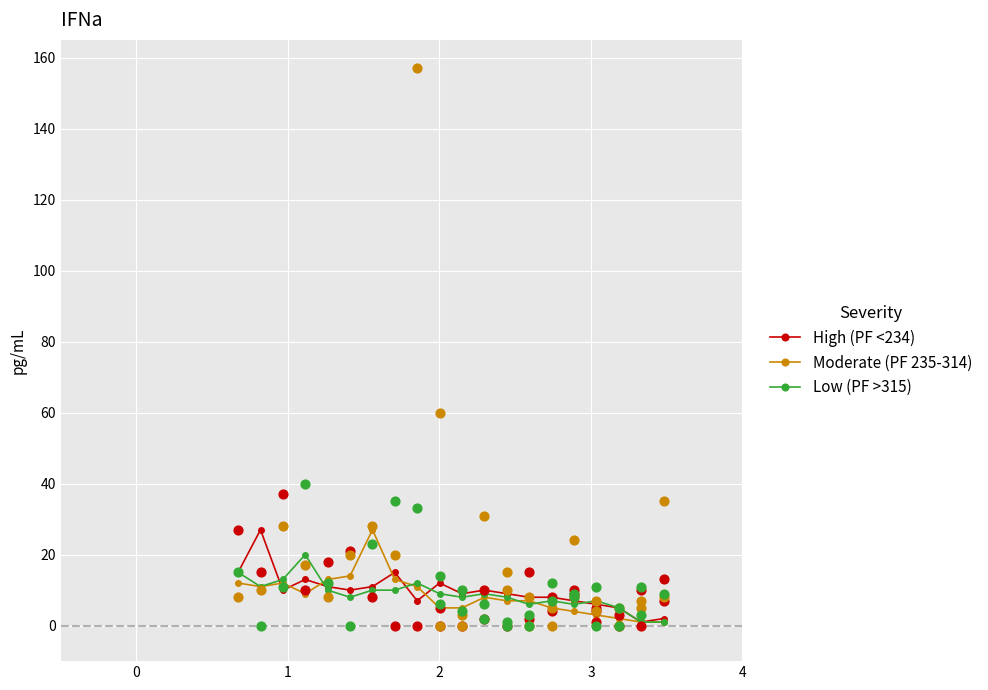

What is the highest value of the High (PF <234) series?

27